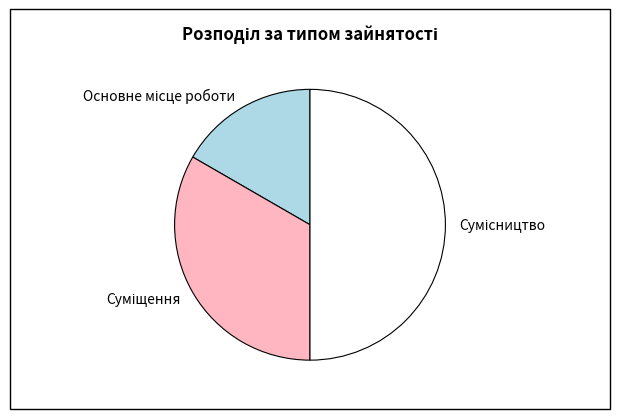

How many segments does this pie chart have?

3